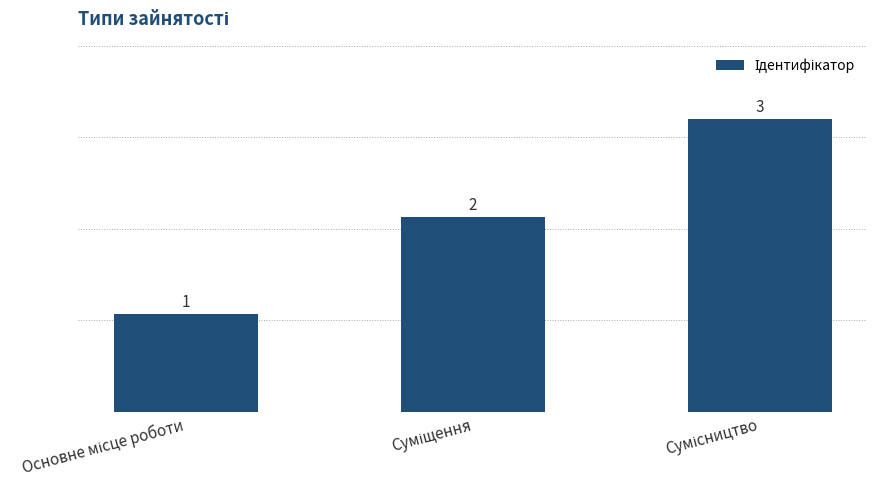

How many bars are there in total?

3